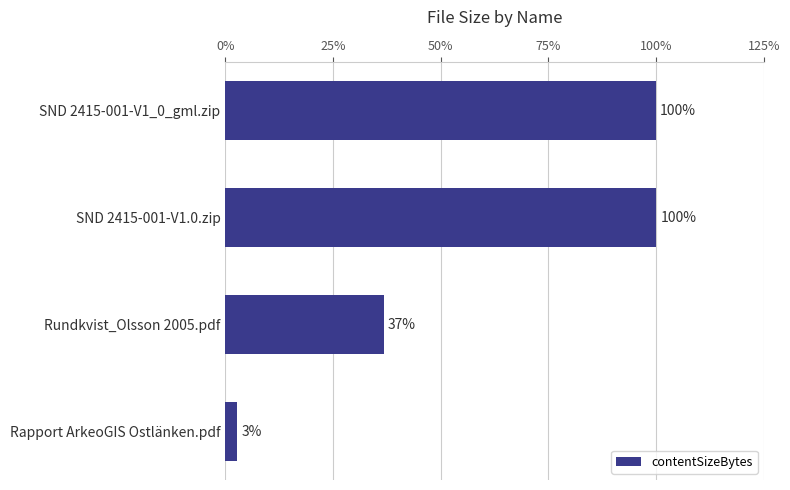

What is the difference between the maximum and minimum values?

9179778